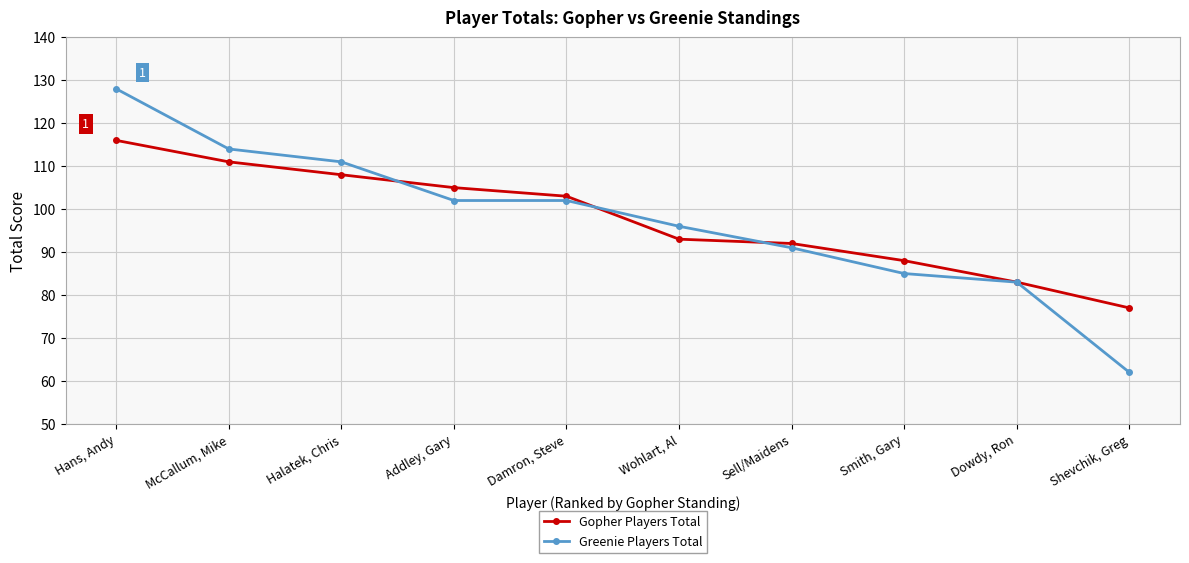

How many lines are shown in the chart?

2